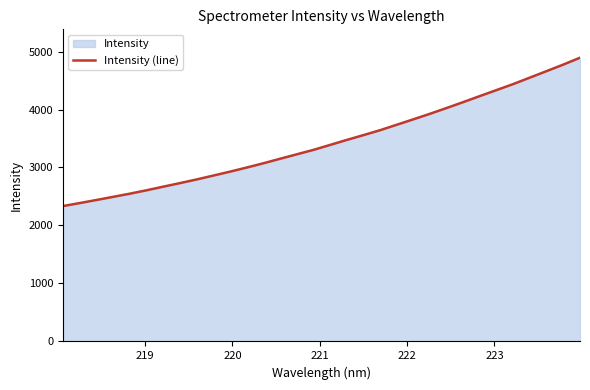

What is the smallest value displayed?

2334.5